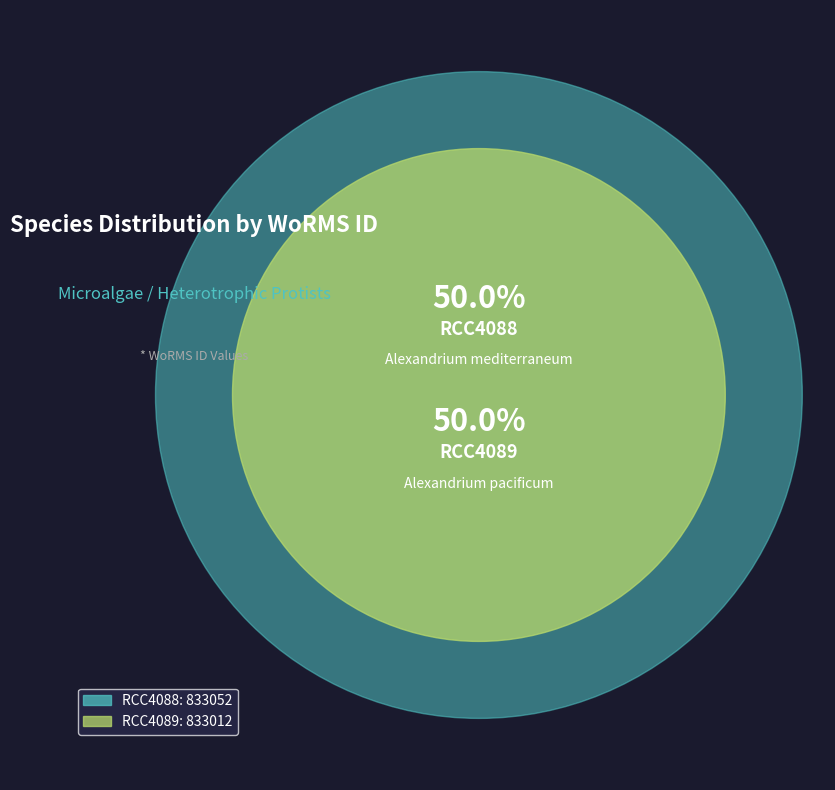

To the nearest percent, what is the average slice percentage?

50%